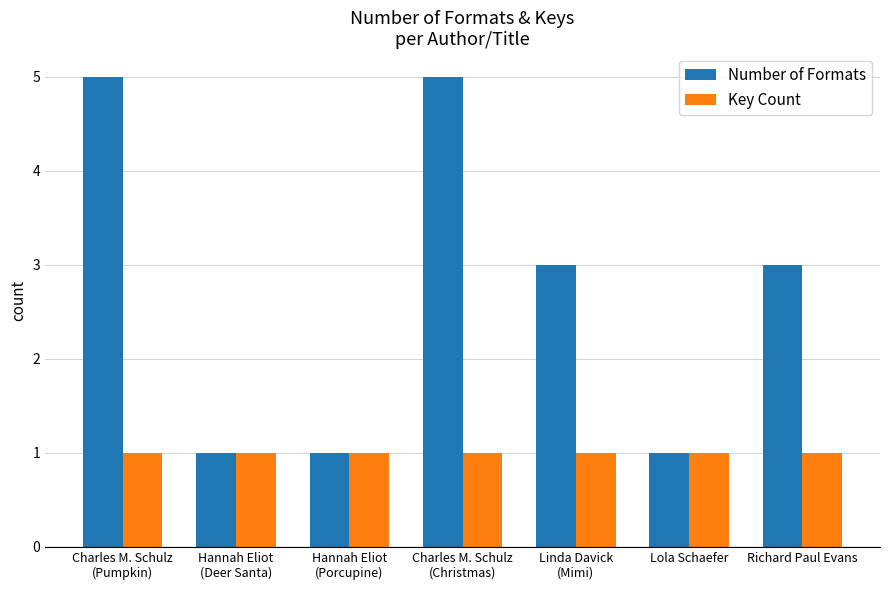

Are the bars grouped side by side (vs. stacked)?

Yes